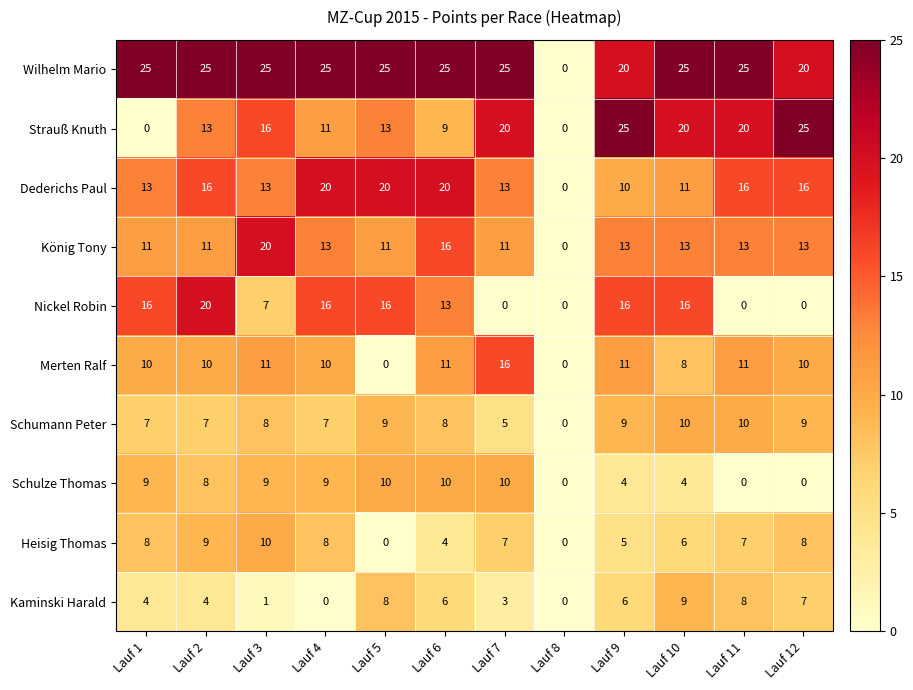

Between Lauf 1 and Lauf 5, which series saw the biggest shift?

Strauß Knuth